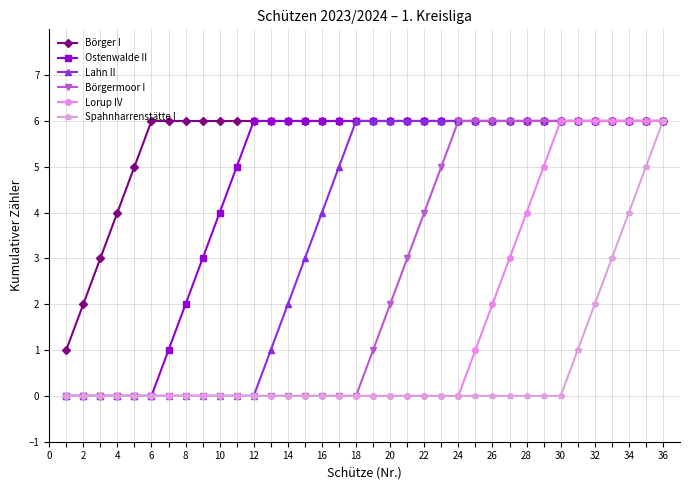

What is the sum of all Lahn II values?

129